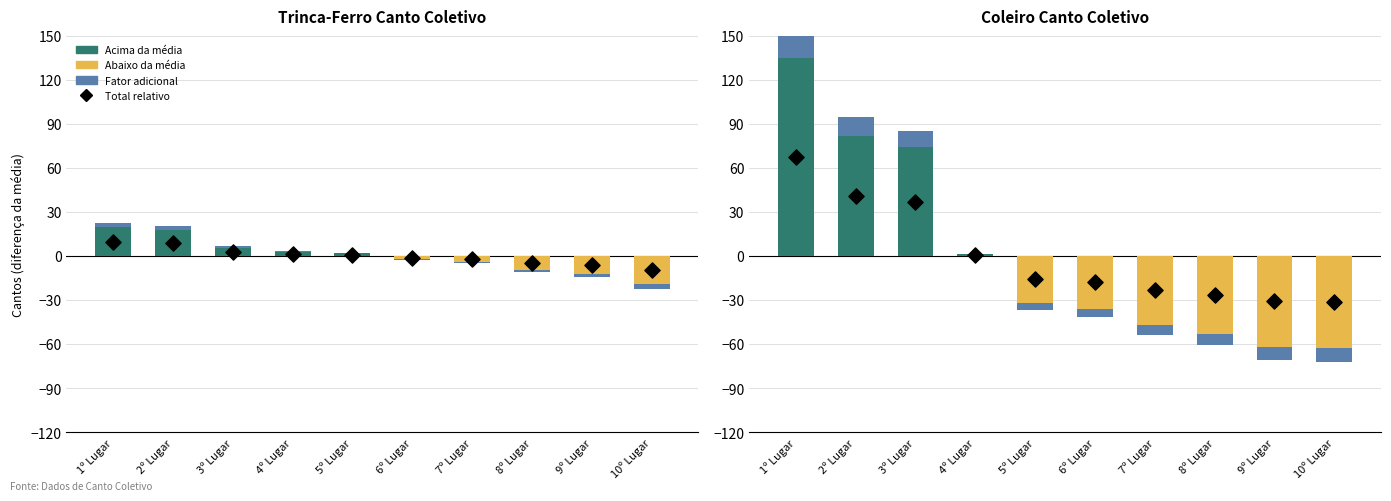

Which series has the largest total across all categories?

Coleiro: cantos acima da média